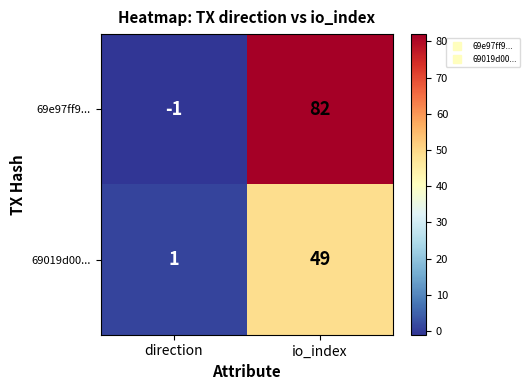

What is the difference between the maximum and minimum values in the 69019d00... series?

48